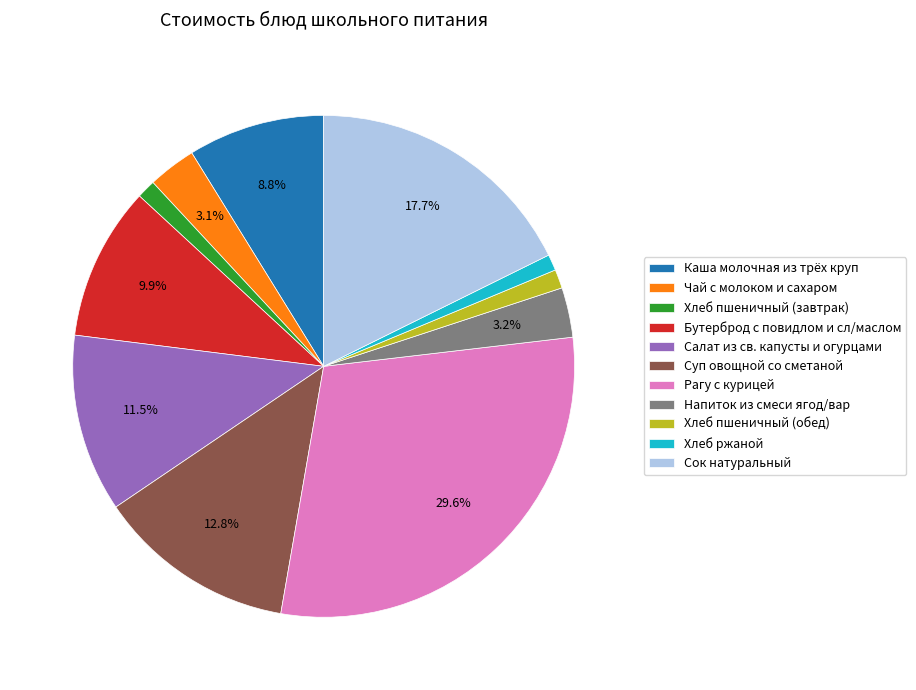

Which category has the biggest portion of the pie?

Рагу с курицей